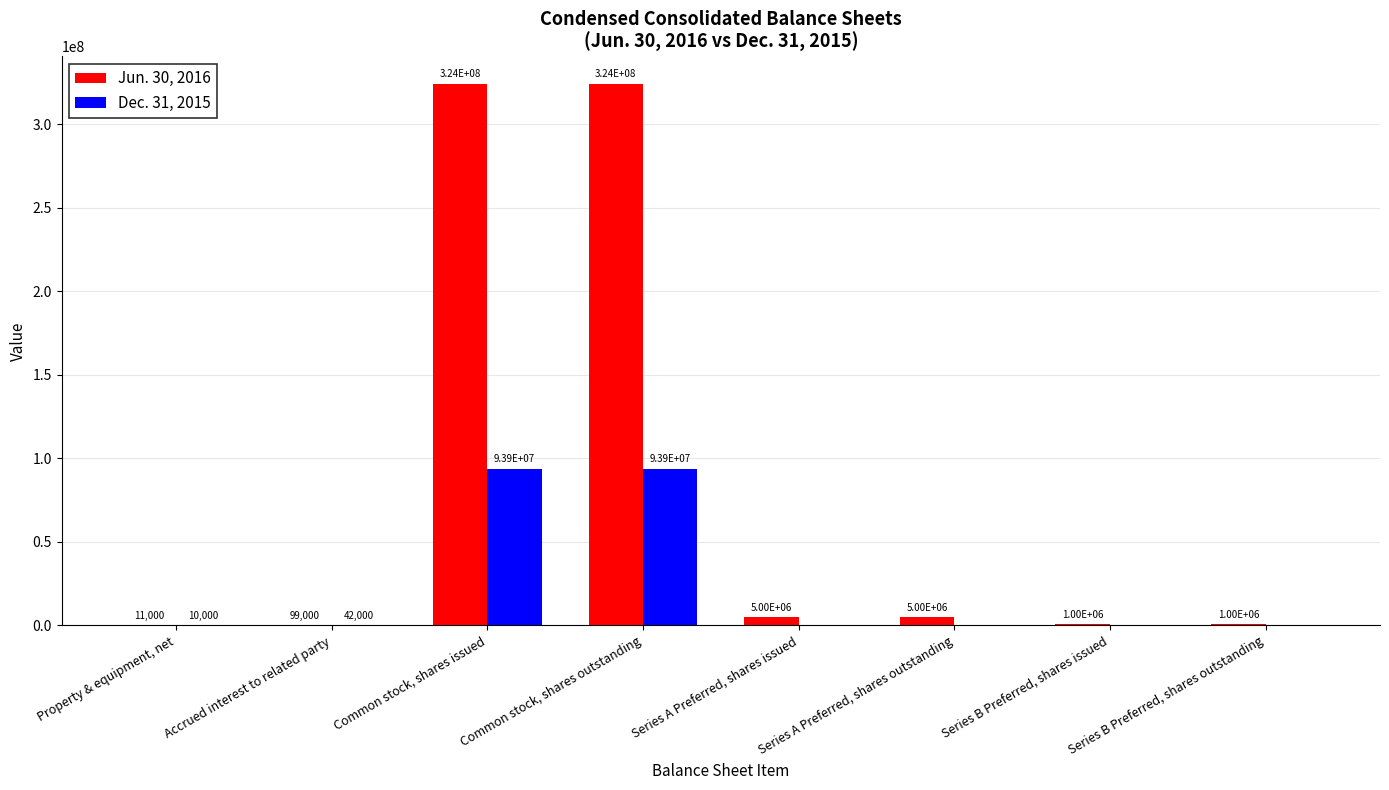

At which label is Dec. 31, 2015 closest to 46928428?

Accrued interest to related party